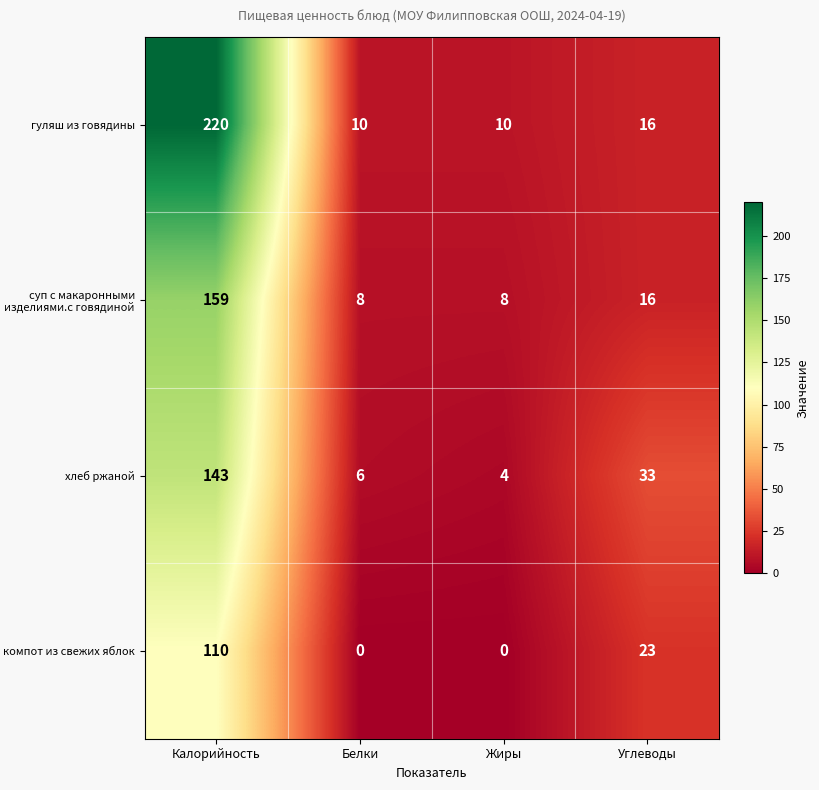

Count the number of data series in this chart.

4